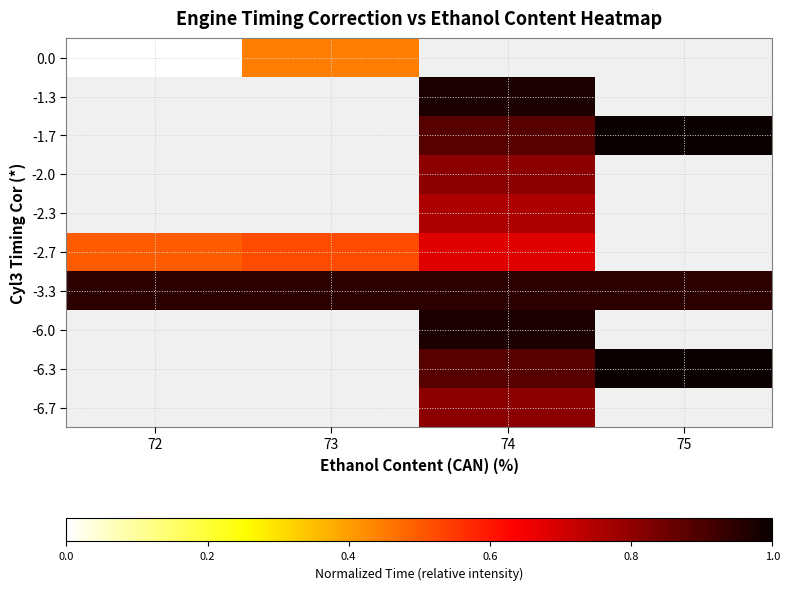

Is the value of -2.3 at 74 greater than the value of -3.3 at 72?

No